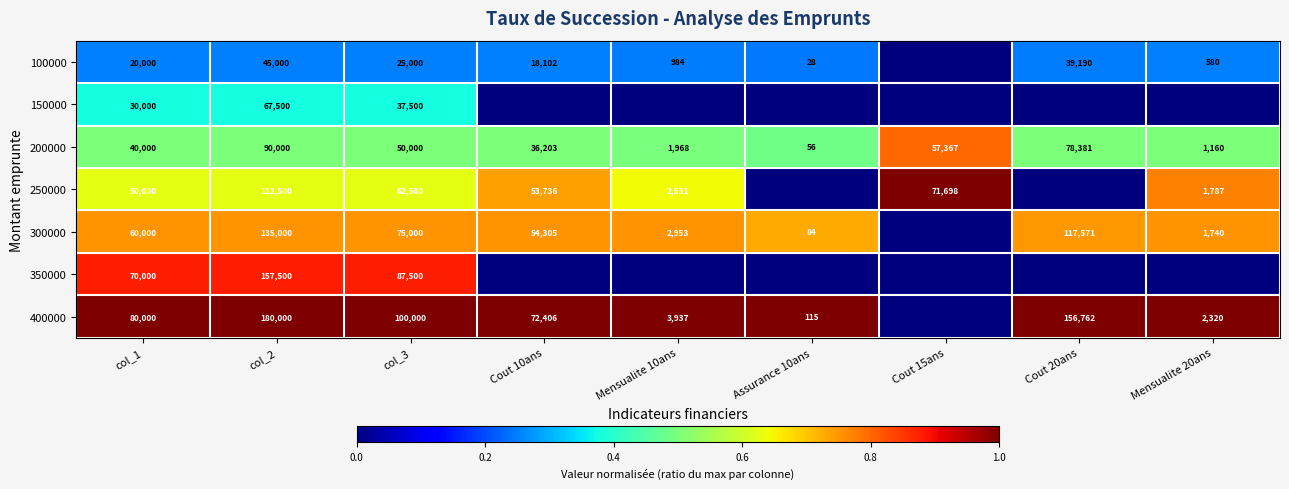

Which has a higher value, Assurance 10ans or Cout 10ans?

Cout 10ans